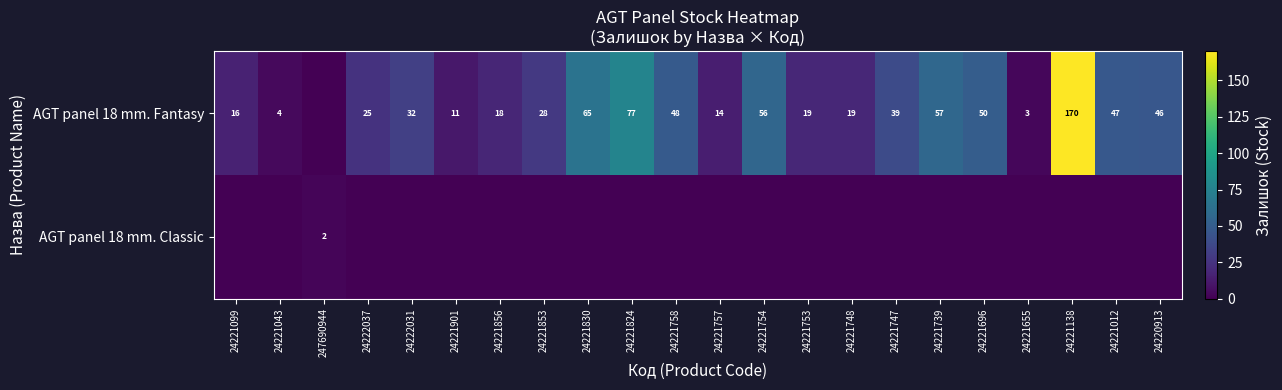

Is it true that AGT panel 18 mm. Fantasy equals 44 at 24221138?

False